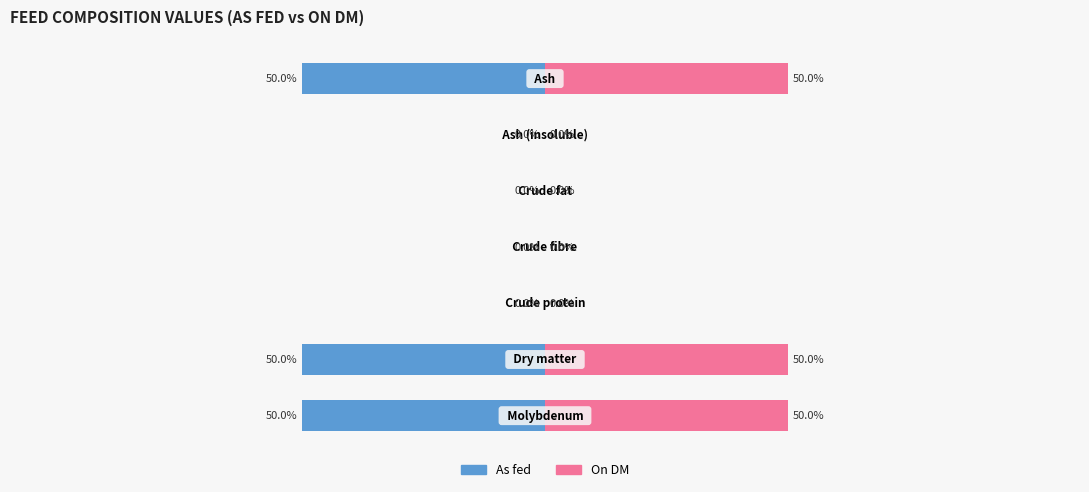

Rank the series by their average value, from highest to lowest.

On DM, As fed